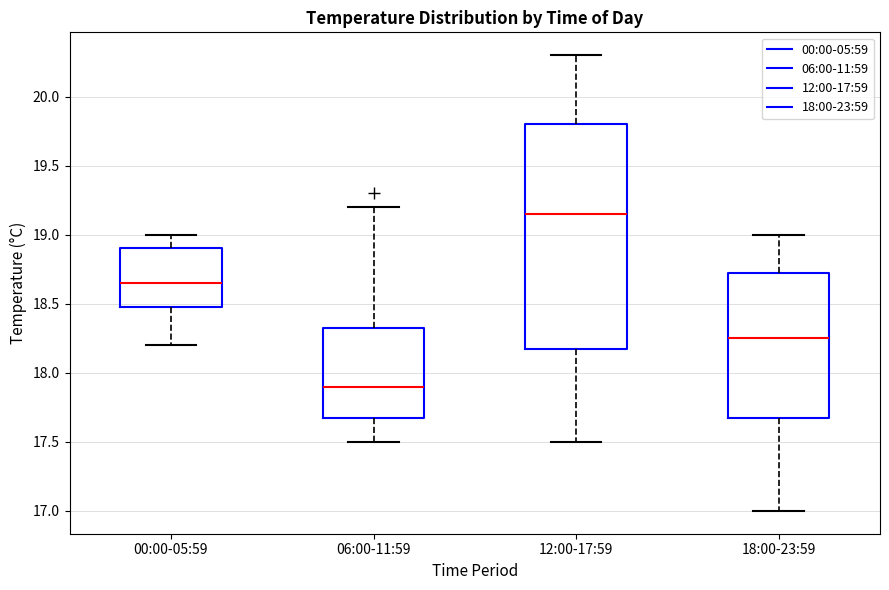

Comparing the boxes themselves (not the whiskers), which one is the tallest?

12:00-17:59